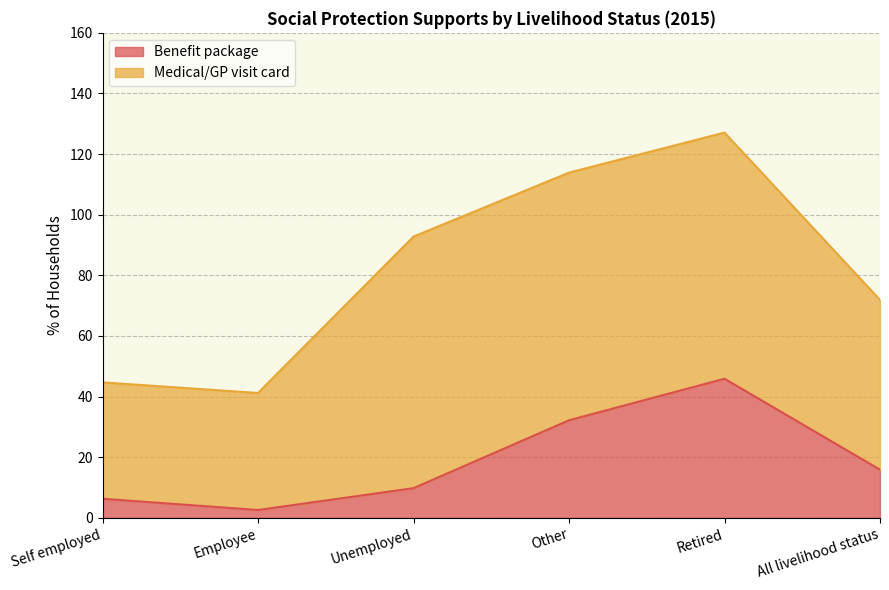

Is it true that the value at Other is 48.7?

False